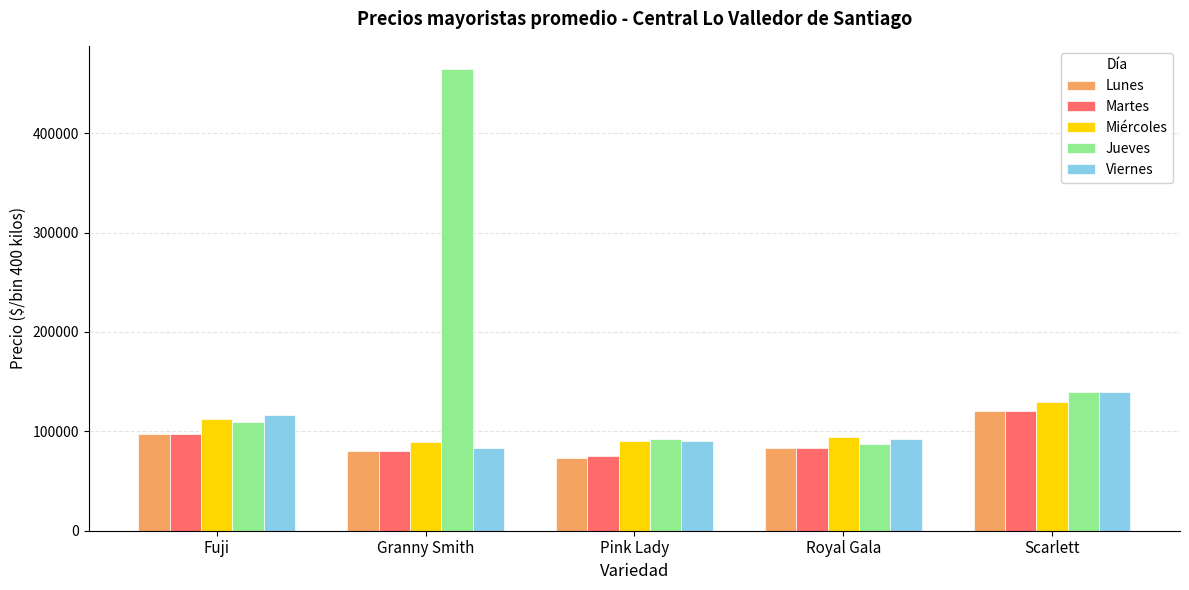

What is the average value of the Jueves series?

178558.2